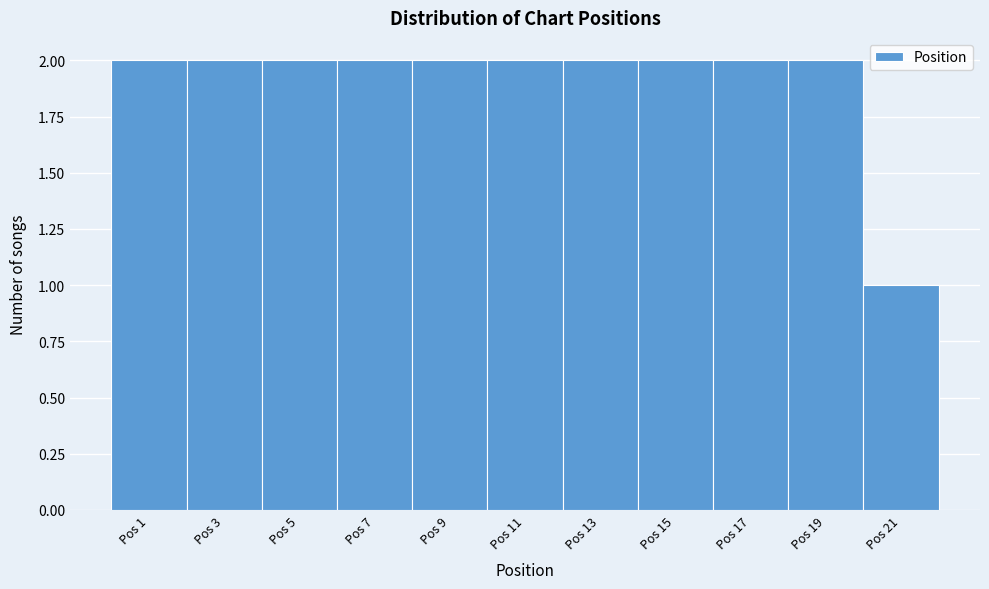

Reading left to right, extract all data points from this chart.

Pos 1=2	Pos 3=2	Pos 5=2	Pos 7=2	Pos 9=2	Pos 11=2	Pos 13=2	Pos 15=2	Pos 17=2	Pos 19=2	Pos 21=1